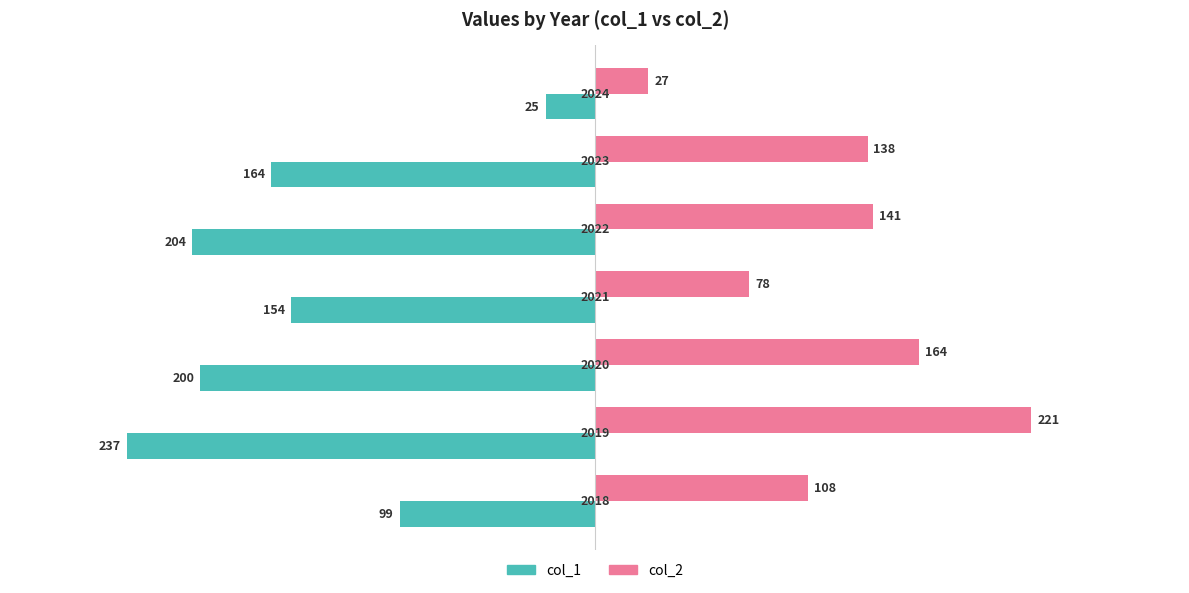

What is the average value of the col_1 series?

-155